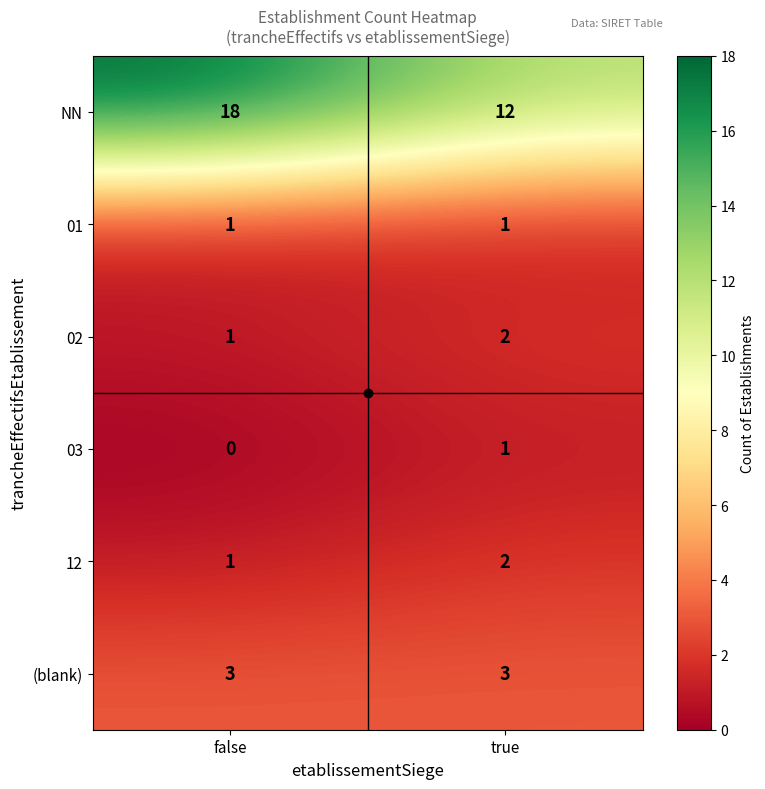

What is the difference between the NN values at true and false?

6